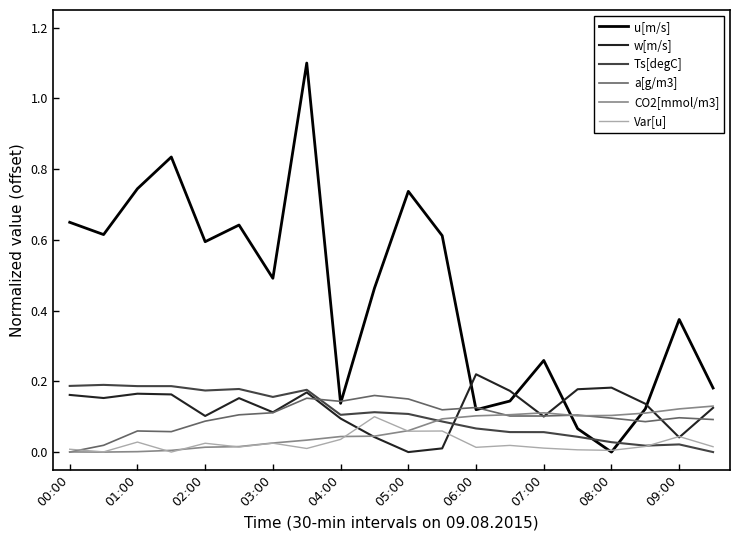

How many intersections are there between u[m/s] and w[m/s]?

4